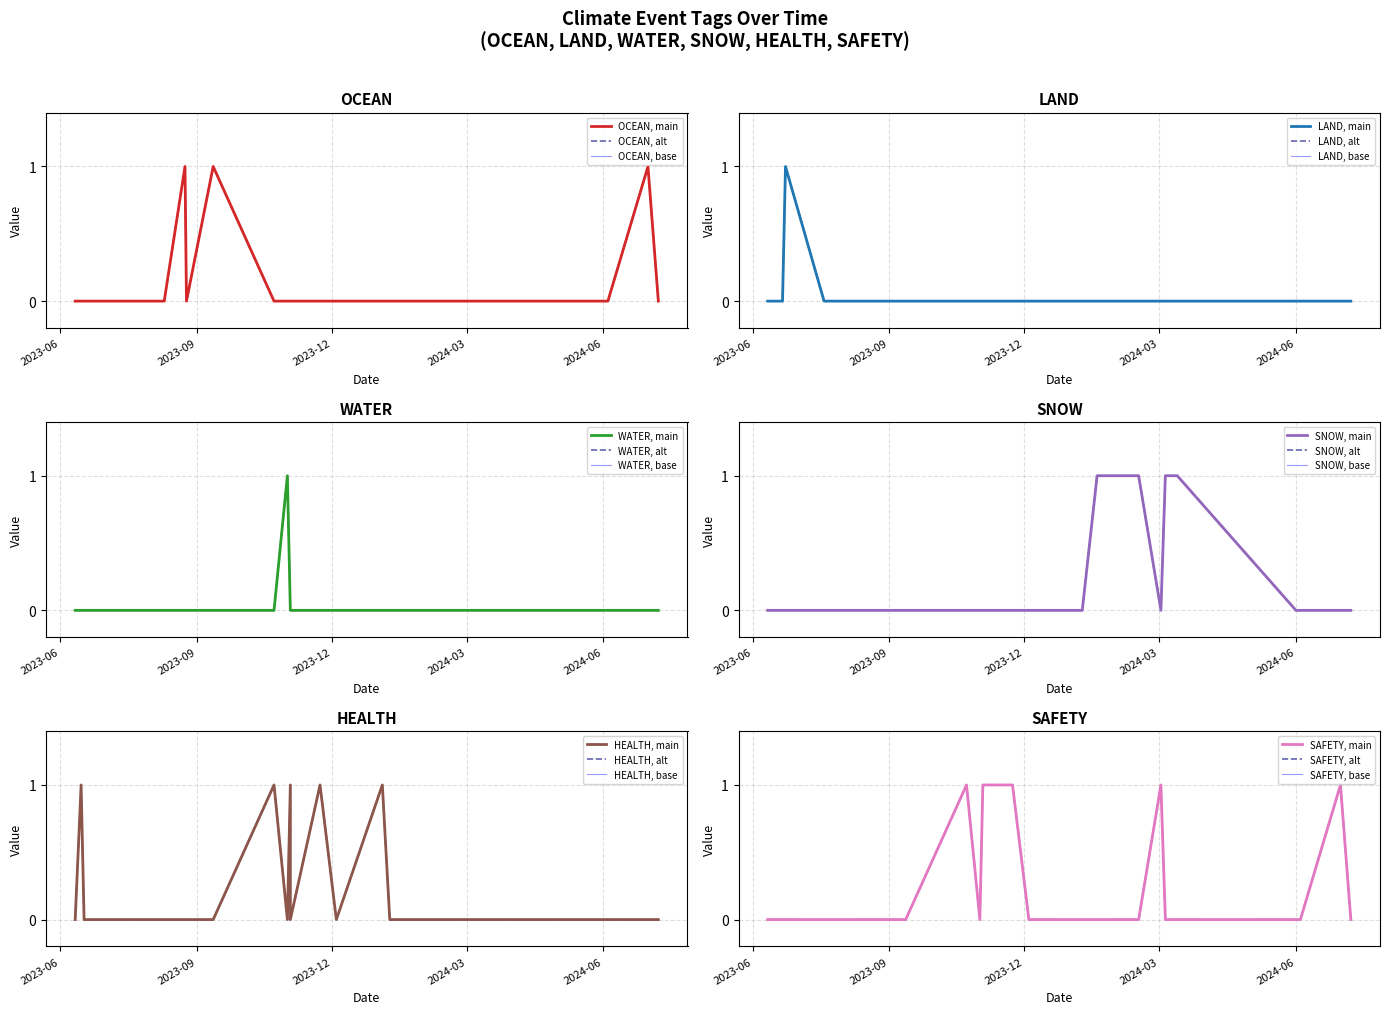

List the labels in order of HEALTH value, smallest first.

2023-06-11, 2023-06-17, 2023-06-21, 2023-06-23, 2023-07-19, 2023-07-19, 2023-08-08, 2023-08-10, 2023-08-24, 2023-08-25, 2023-09-12, 2023-11-01, 2023-11-03, 2023-12-04, 2024-01-09, 2024-01-19, 2024-02-16, 2024-03-02, 2024-03-05, 2024-03-13, 2024-06-01, 2024-06-04, 2024-07-01, 2024-07-08, 2023-06-15, 2023-10-23, 2023-11-03, 2023-11-23, 2024-01-04